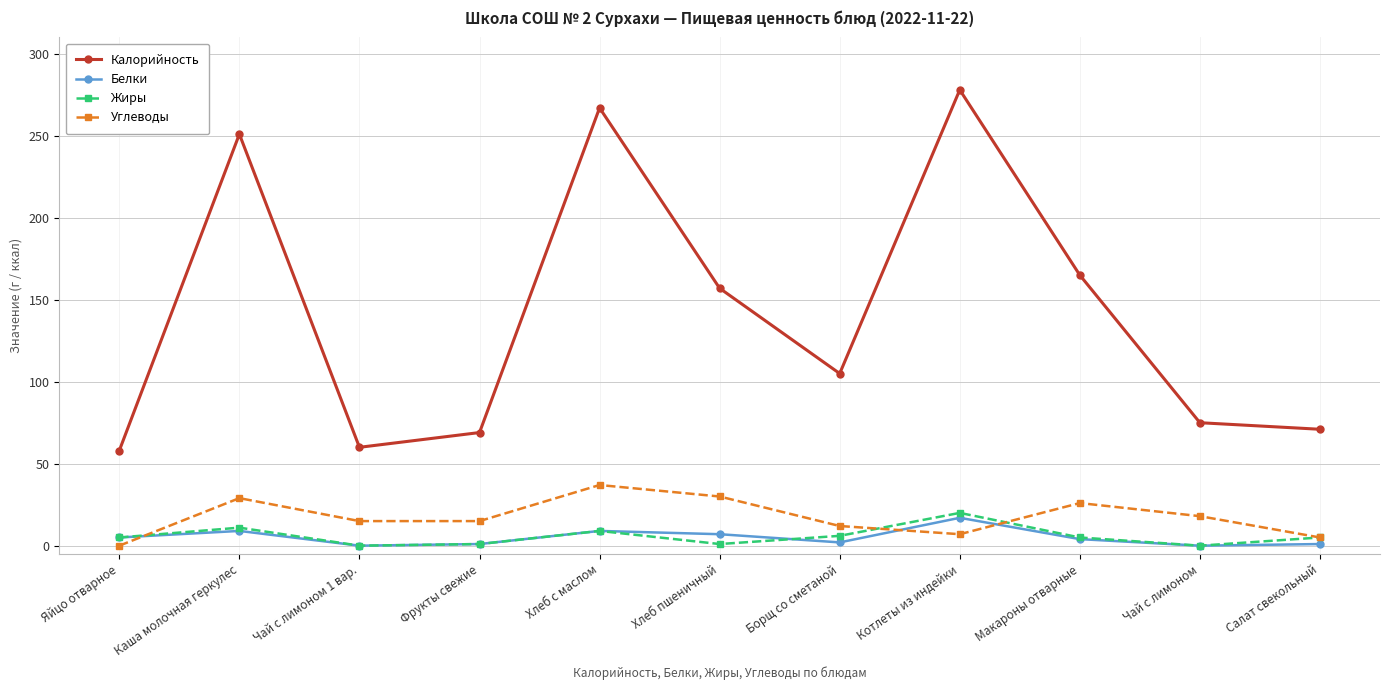

List the series in order of their peak value, highest first.

Калорийность, Углеводы, Жиры, Белки